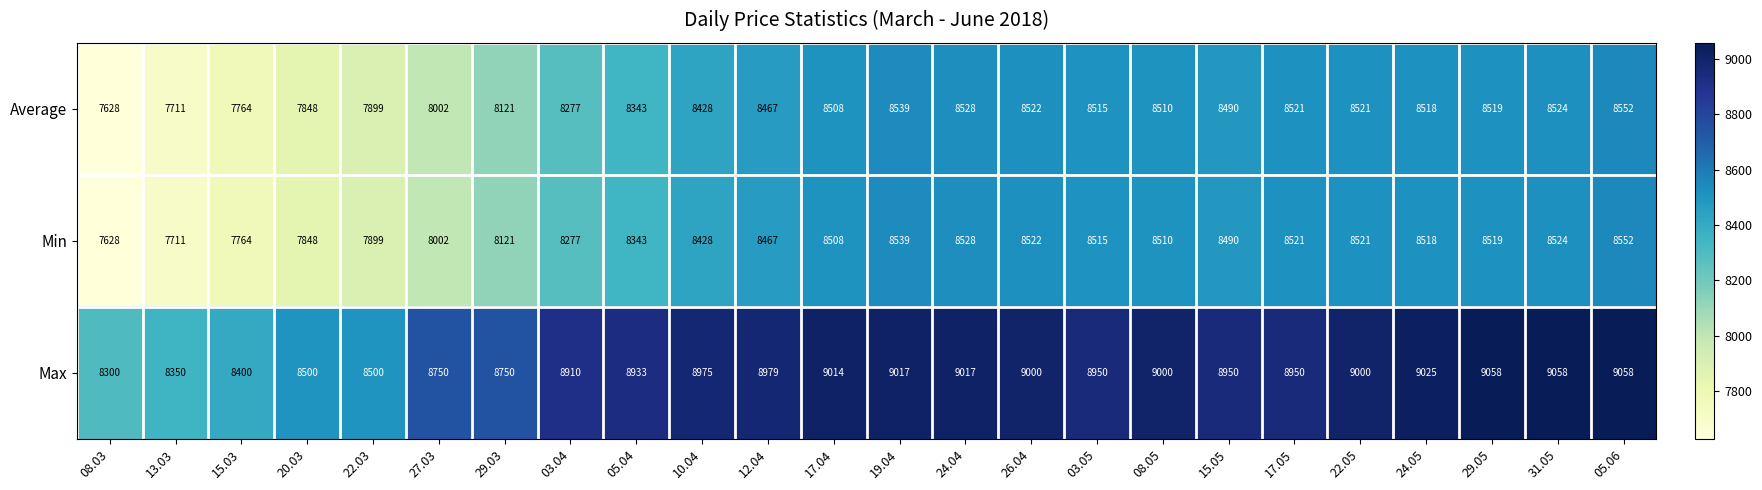

Which series has the largest total across all categories?

Max